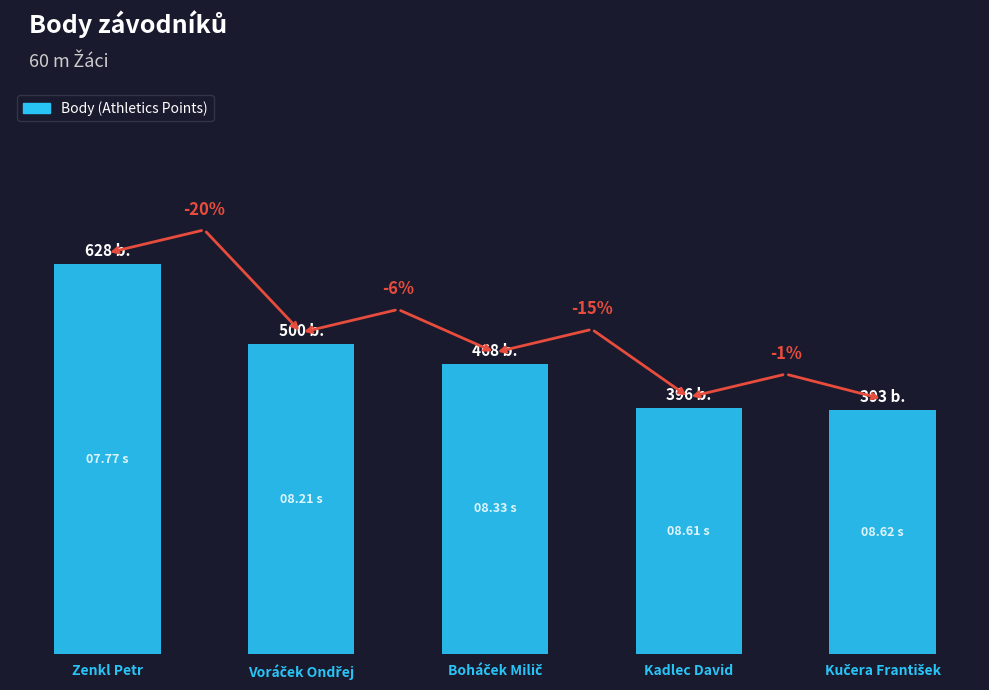

Read the value at Kadlec David.

396